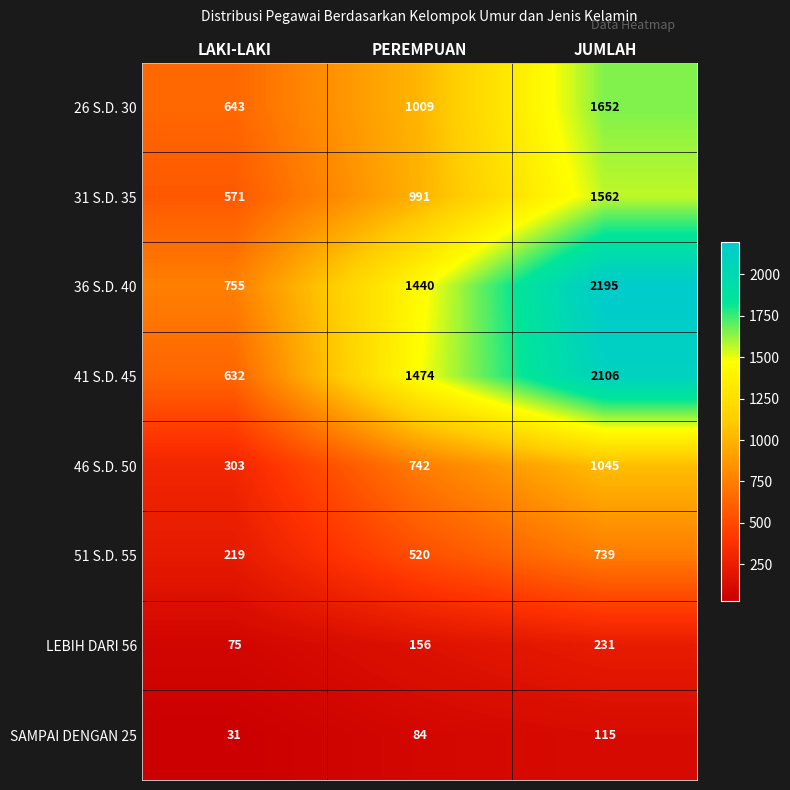

Reading left to right, extract all data points from this chart.

26 S.D. 30: LAKI-LAKI=643	PEREMPUAN=1009	JUMLAH=1652
31 S.D. 35: LAKI-LAKI=571	PEREMPUAN=991	JUMLAH=1562
36 S.D. 40: LAKI-LAKI=755	PEREMPUAN=1440	JUMLAH=2195
41 S.D. 45: LAKI-LAKI=632	PEREMPUAN=1474	JUMLAH=2106
46 S.D. 50: LAKI-LAKI=303	PEREMPUAN=742	JUMLAH=1045
51 S.D. 55: LAKI-LAKI=219	PEREMPUAN=520	JUMLAH=739
LEBIH DARI 56: LAKI-LAKI=75	PEREMPUAN=156	JUMLAH=231
SAMPAI DENGAN 25: LAKI-LAKI=31	PEREMPUAN=84	JUMLAH=115